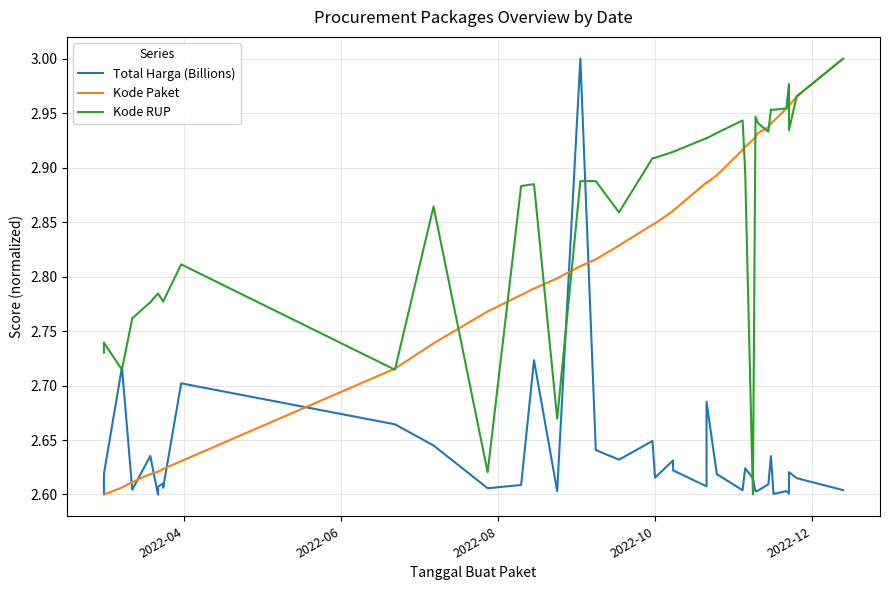

List the series in order of their overall mean, highest first.

Kode RUP, Kode Paket, Total Harga (Billions)